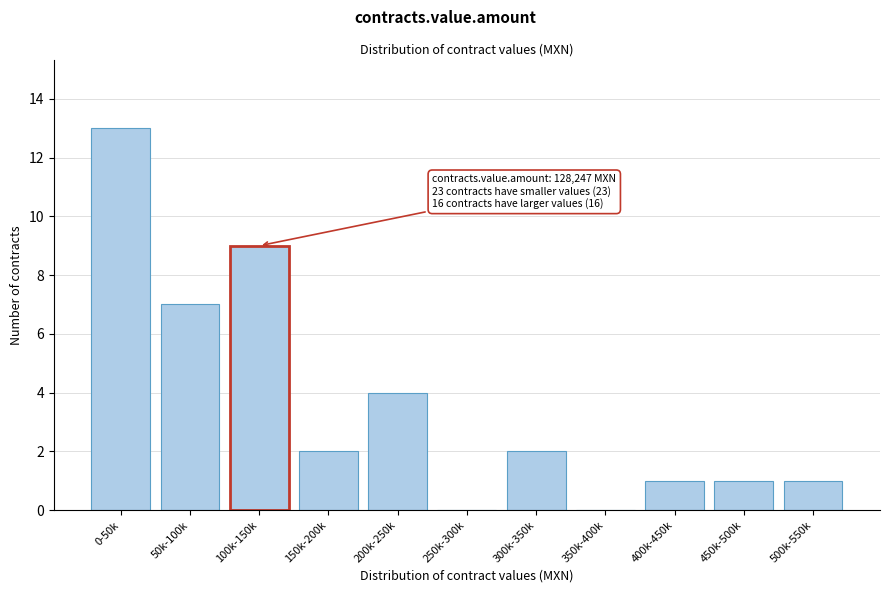

Reading left to right, transcribe all the data shown in this chart.

0-50k=13	50k-100k=7	100k-150k=9	150k-200k=2	200k-250k=4	250k-300k=0	300k-350k=2	350k-400k=0	400k-450k=1	450k-500k=1	500k-550k=1